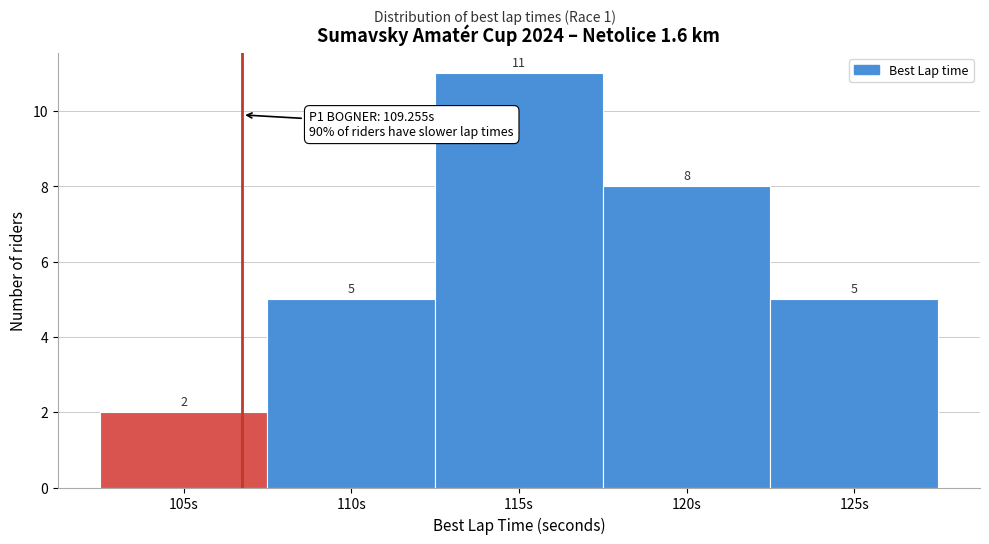

Reading left to right, what are all the values shown in this chart?

2	5	11	8	5